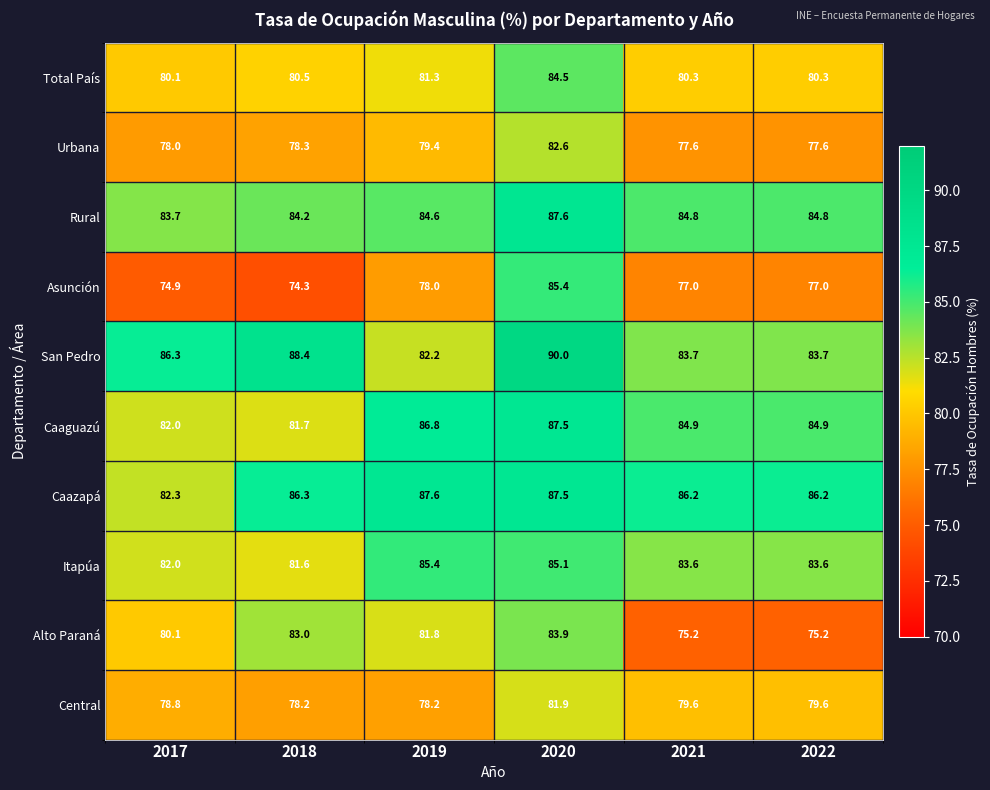

What is the difference between the highest and lowest values at 2020?

8.1